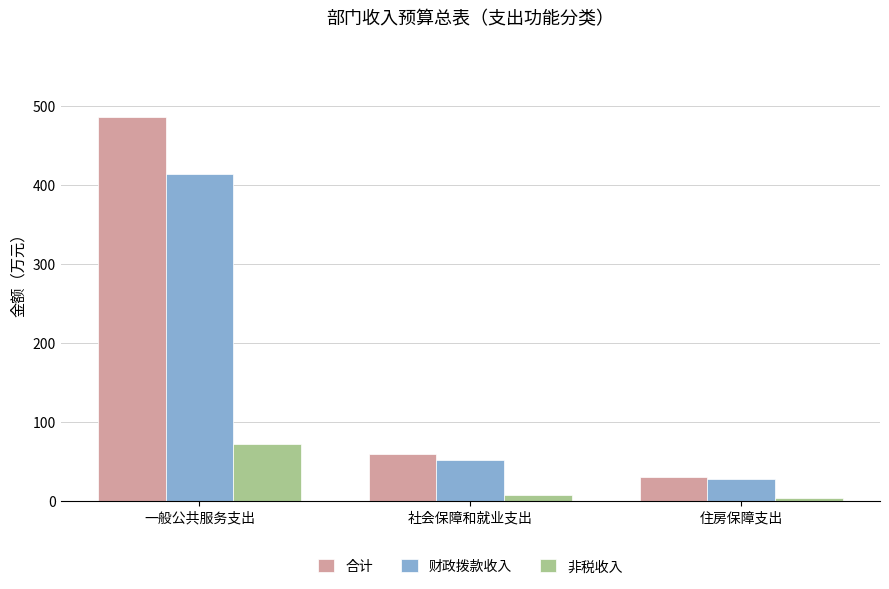

Is it true that 合计 equals 486.2 at 一般公共服务支出?

True